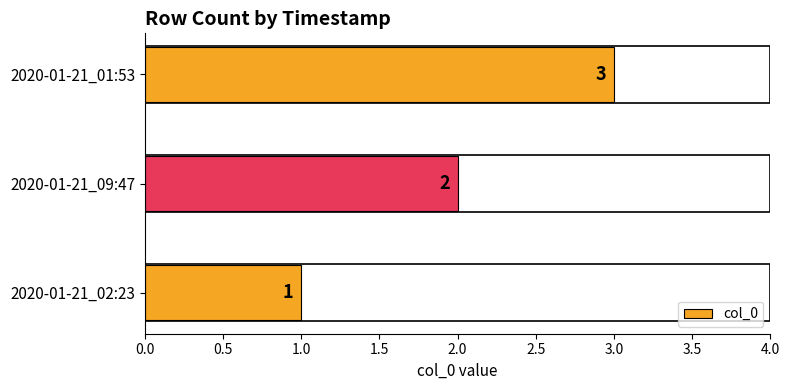

List the labels in order of value, smallest first.

2020-01-21_02:23, 2020-01-21_09:47, 2020-01-21_01:53